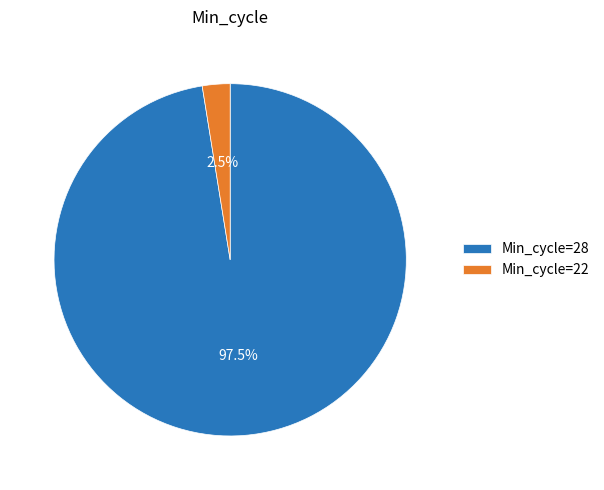

How many segments does this pie chart have?

2